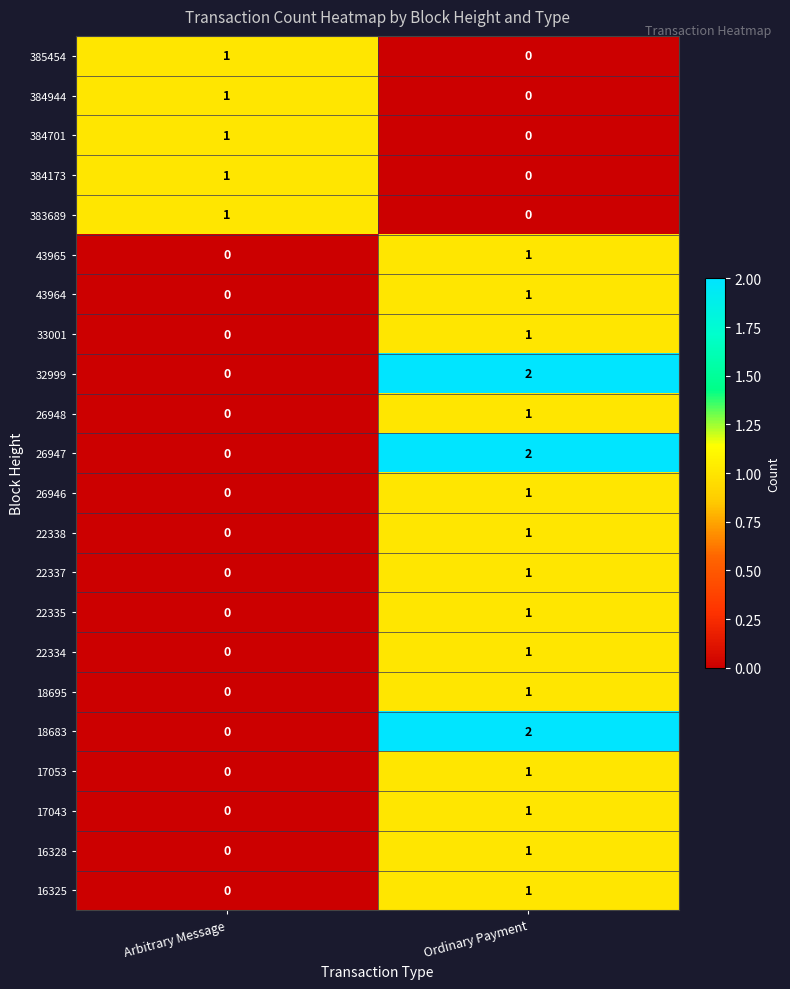

The value of 18683 at Arbitrary Message is -1. True or false?

False